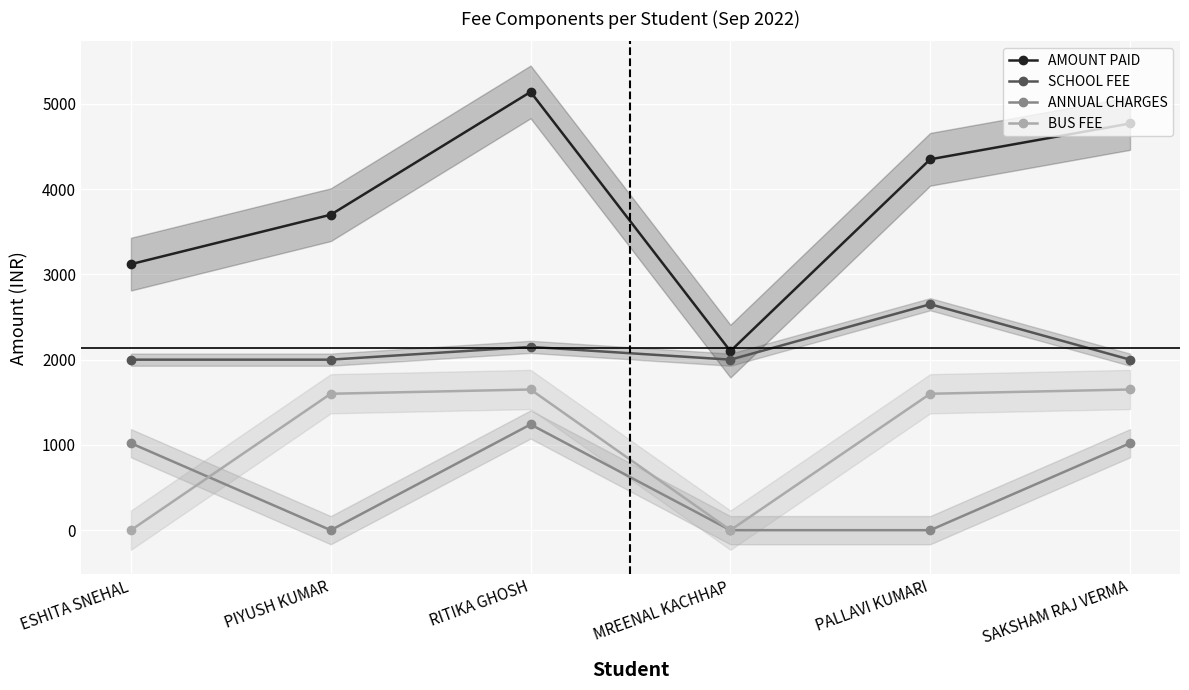

Which series has the largest total across all categories?

AMOUNT PAID